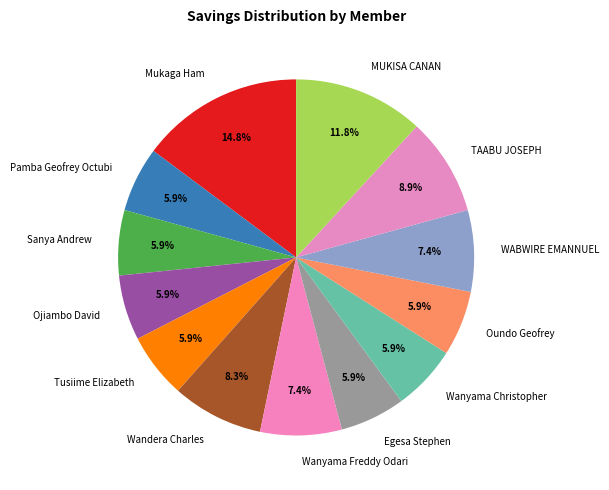

How many segments does this pie chart have?

13